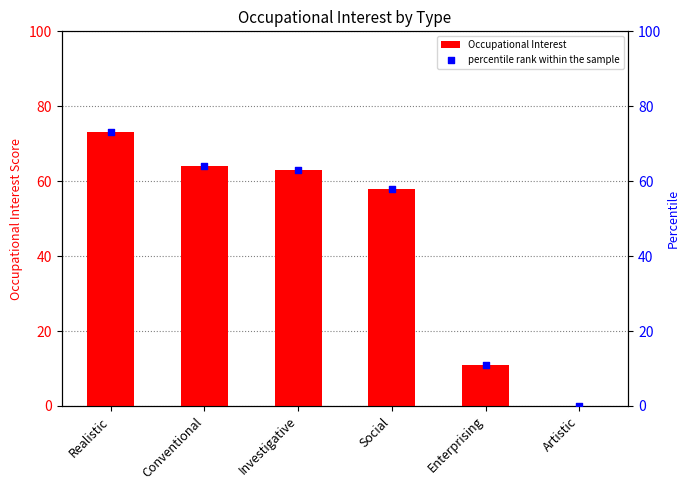

What are all the series names shown in the legend?

Occupational Interest, percentile rank within the sample